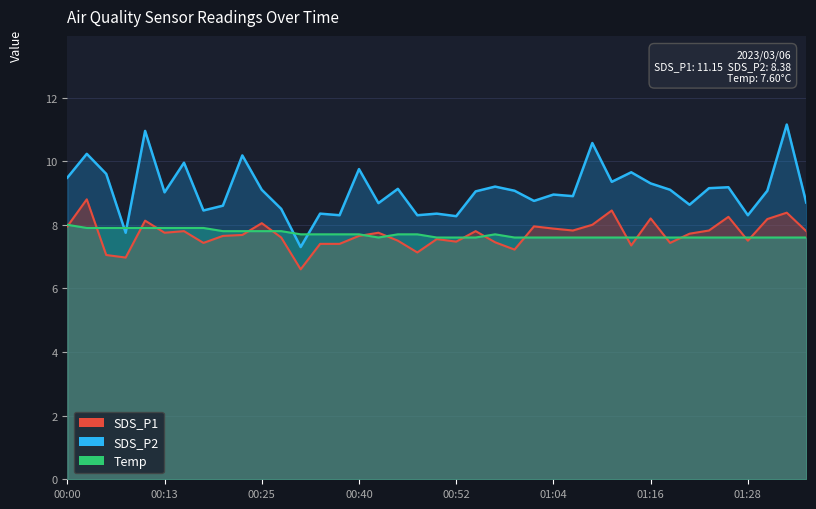

True or false: Temp has a value of 12.8 at 01:14.

False